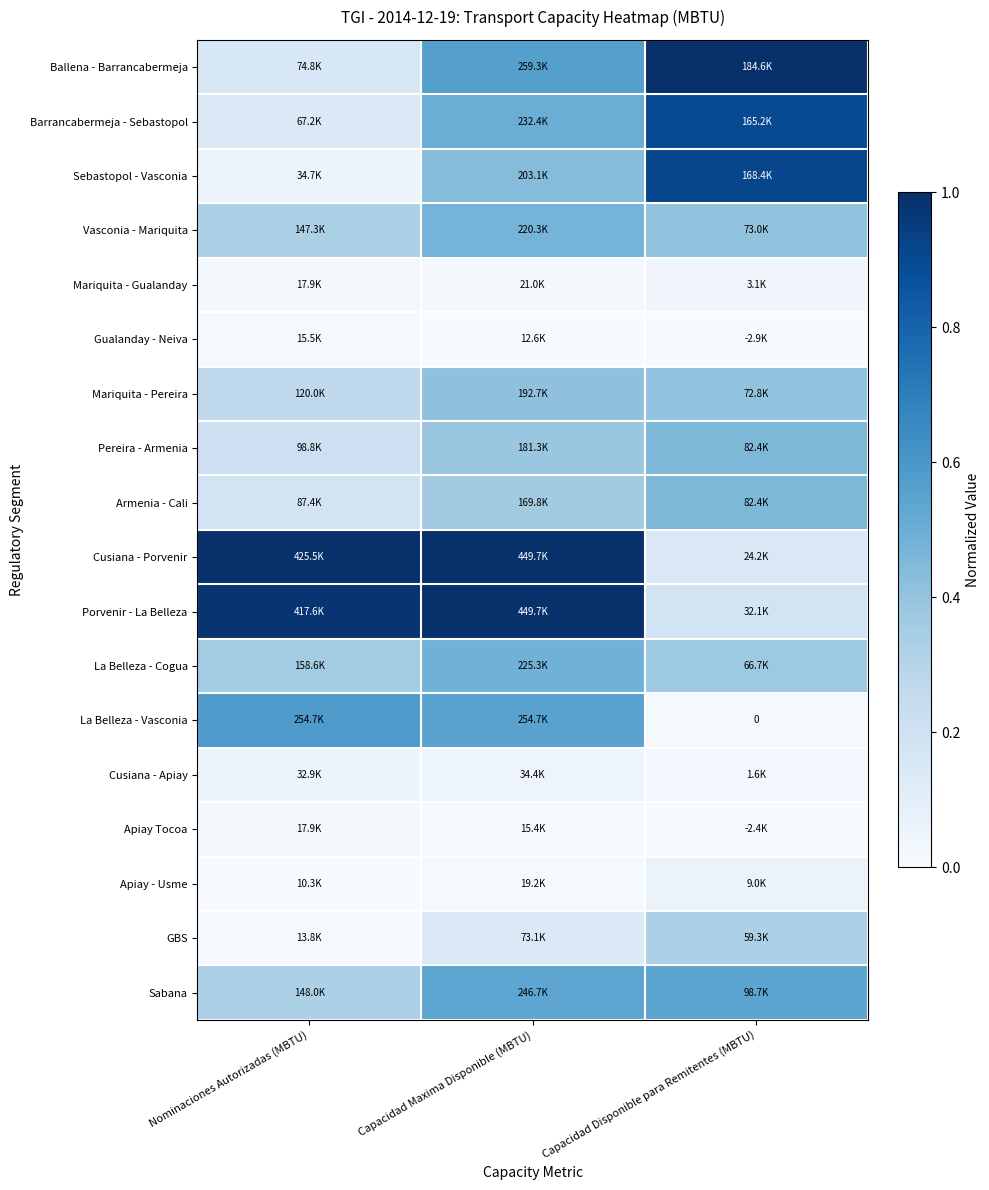

At Capacidad Maxima Disponible (MBTU), list the series in order from smallest to largest.

Gualanday - Neiva, Apiay Tocoa, Apiay - Usme, Mariquita - Gualanday, Cusiana - Apiay, GBS, Armenia - Cali, Pereira - Armenia, Mariquita - Pereira, Sebastopol - Vasconia, Vasconia - Mariquita, La Belleza - Cogua, Barrancabermeja - Sebastopol, Sabana, La Belleza - Vasconia, Ballena - Barrancabermeja, Cusiana - Porvenir, Porvenir - La Belleza